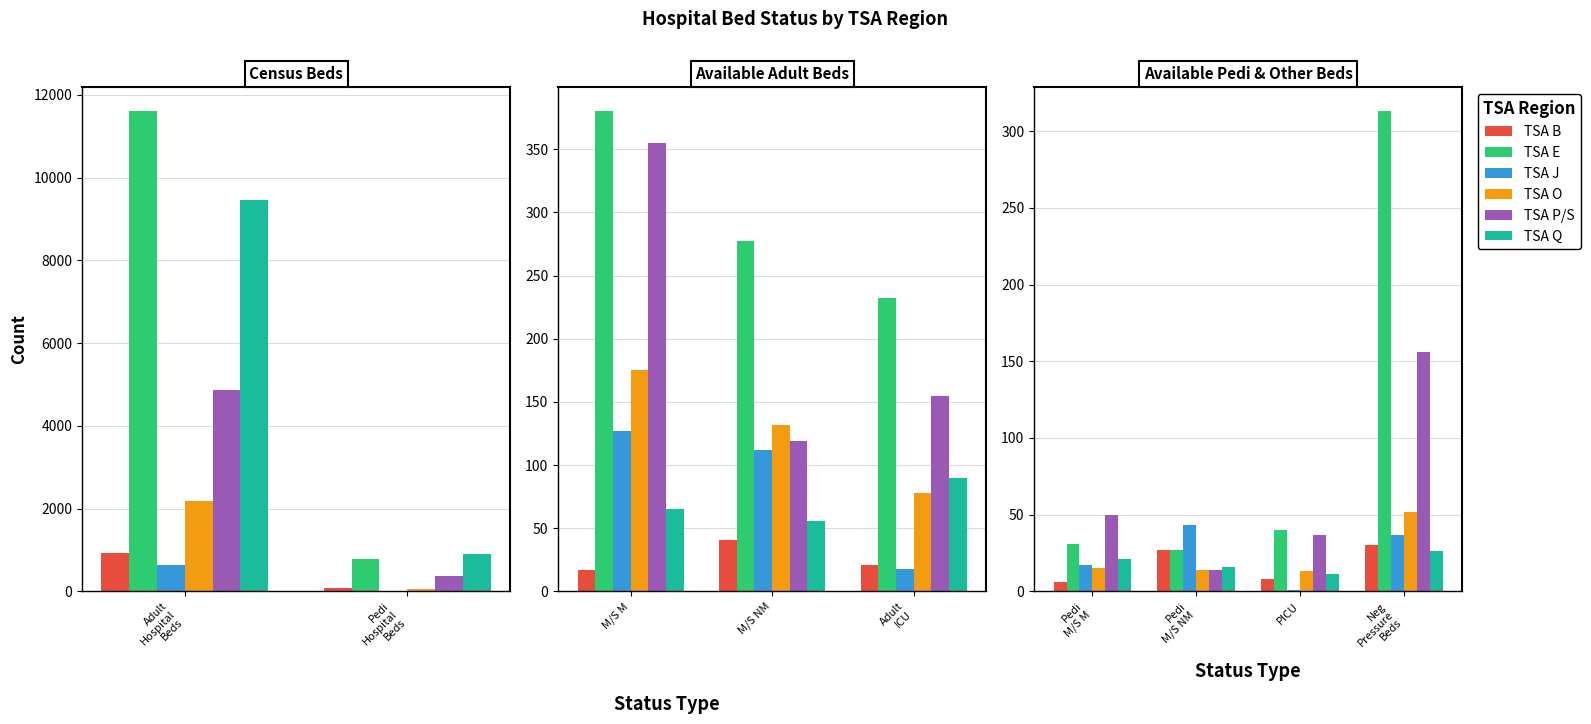

Is it true that TSA E equals 145 at Neg Pressure Beds?

False